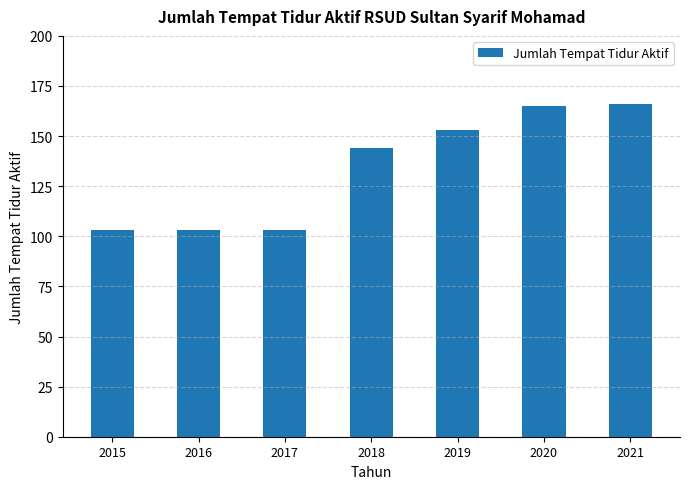

What is the sum of all values?

937